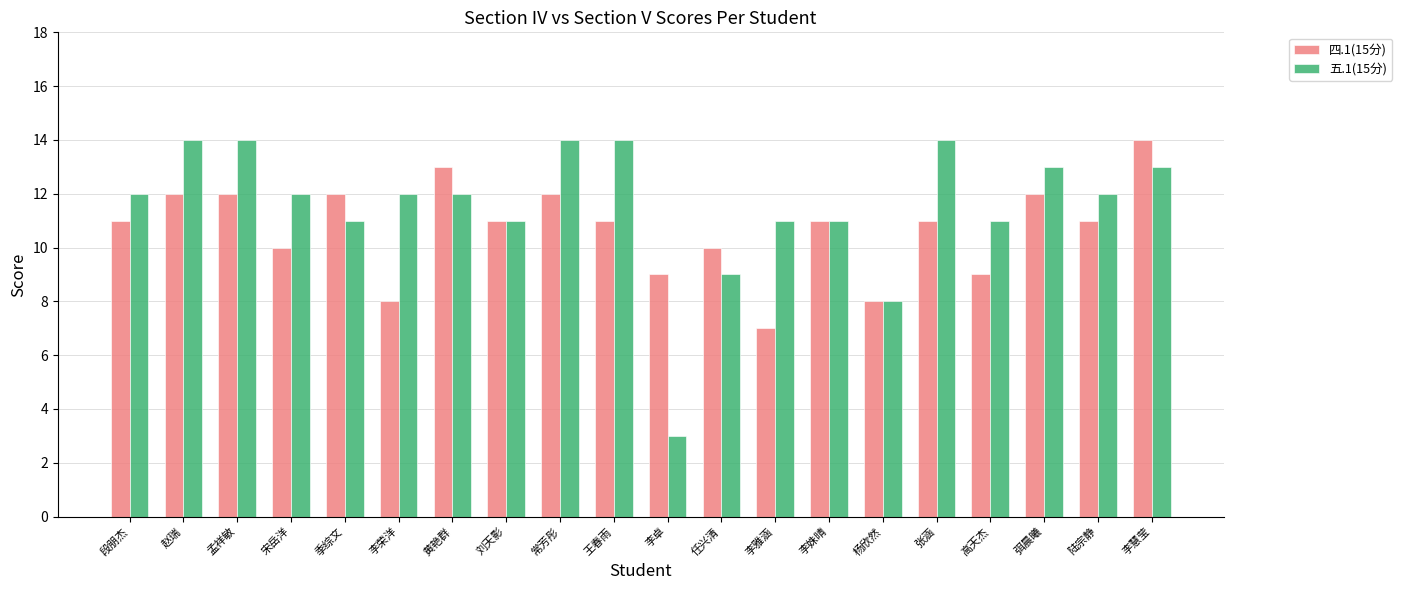

Read the 五.1(15分) value at 李雅涵.

11